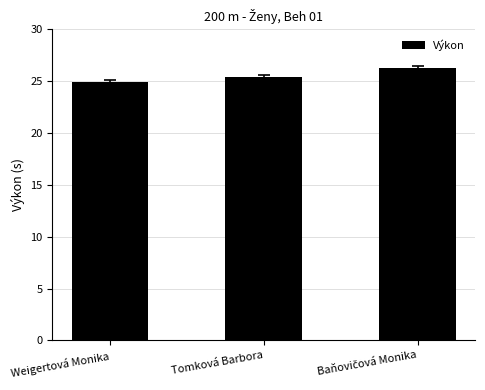

What is the value of the 2nd bar from the left?

25.4